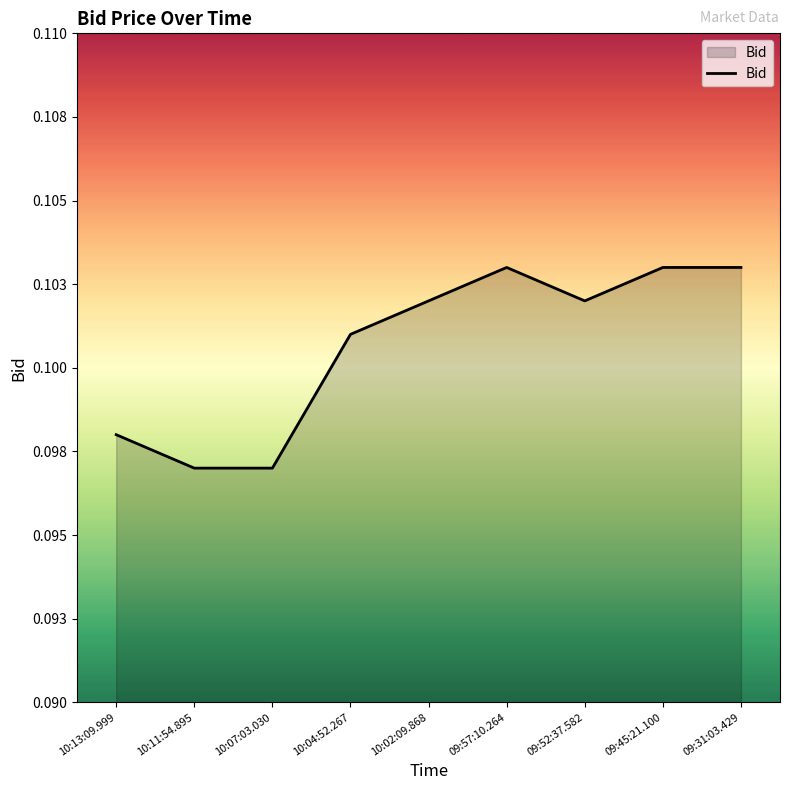

How many data points does each series have?

9